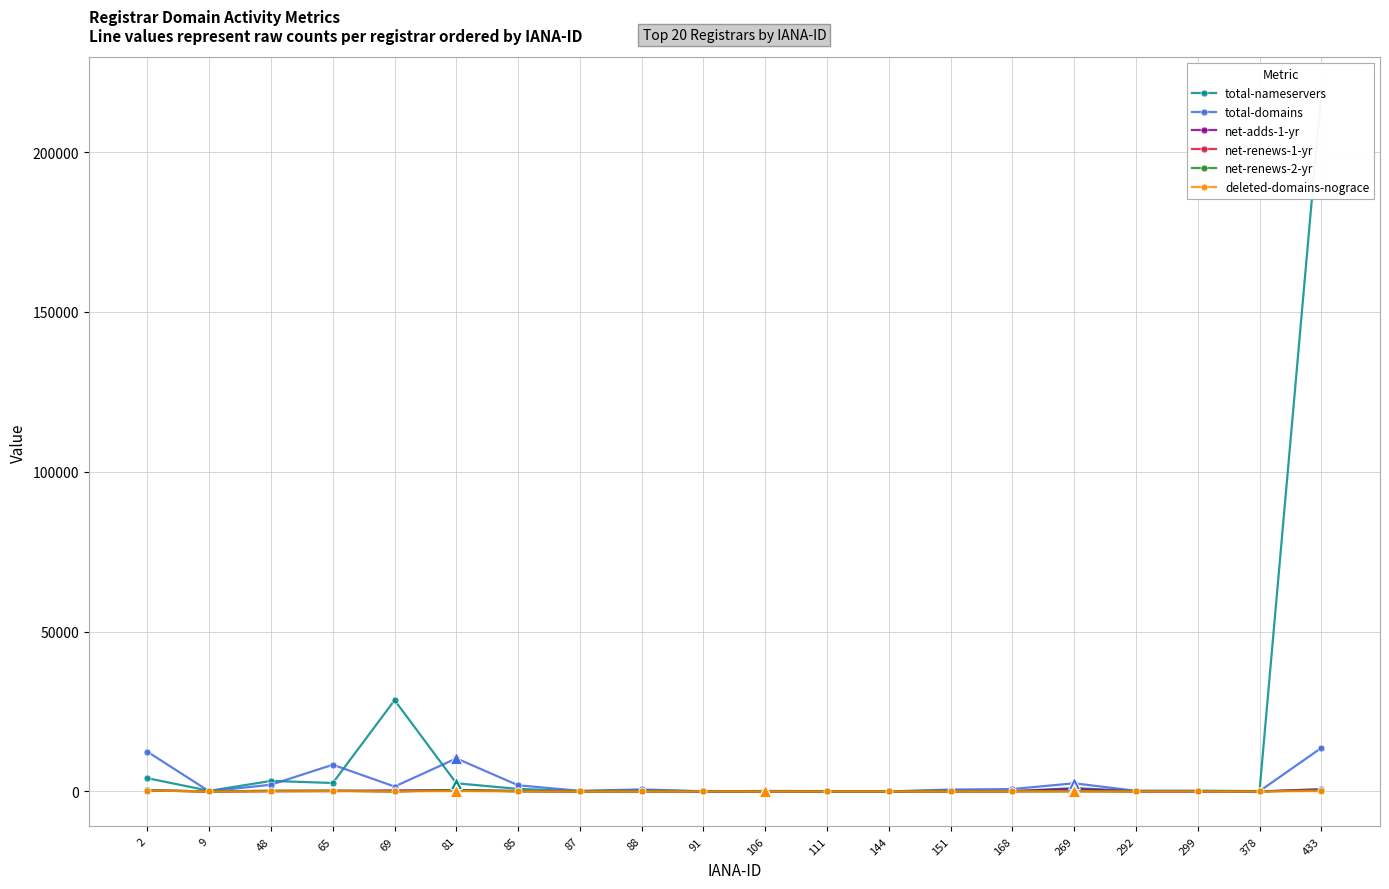

What is the average value of the net-renews-1-yr series?

90